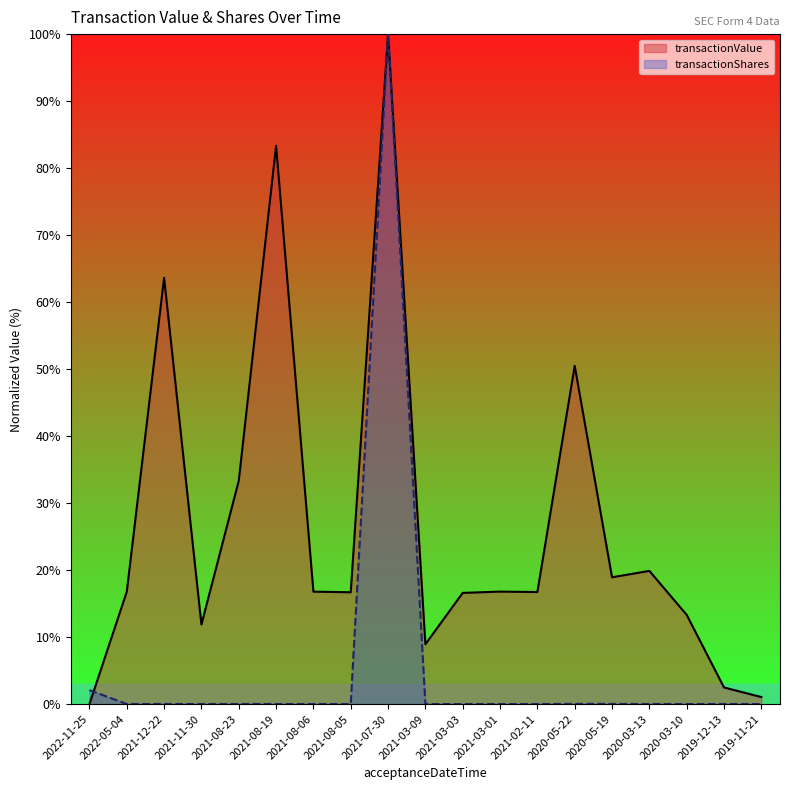

How many intersections are there between transactionValue and transactionShares?

1